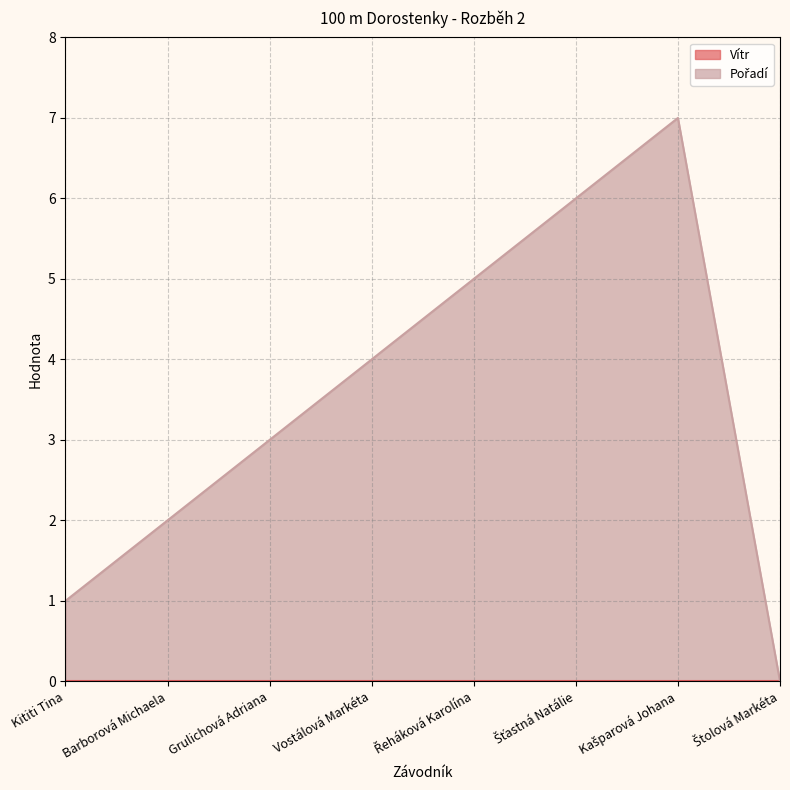

How many points are higher than both their immediate neighbors (excluding endpoints)?

1